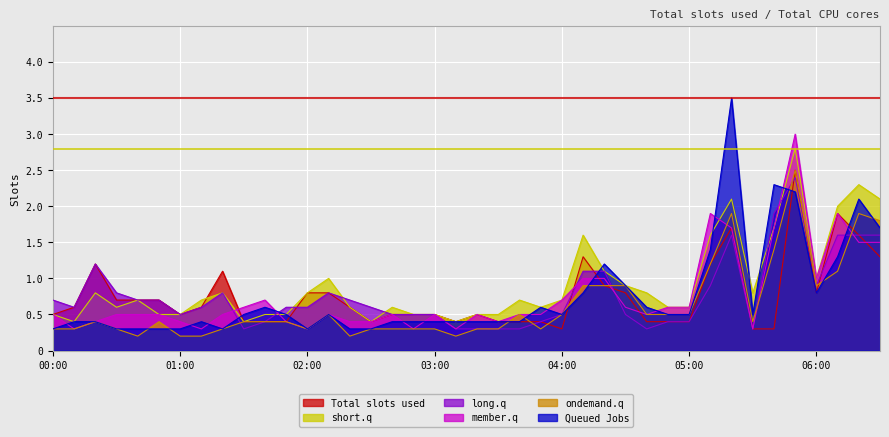

The value of short.q at 2007/12/05 03:10 is 0.4. True or false?

True